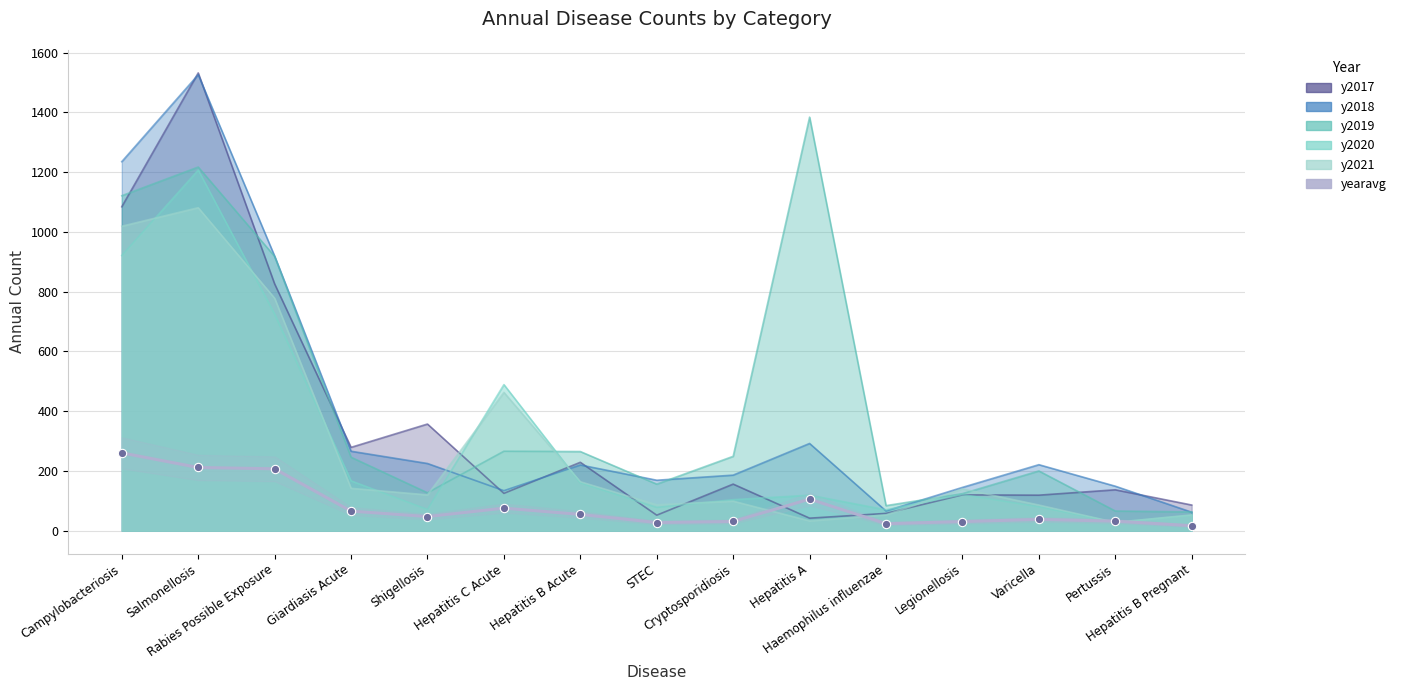

What is the greatest value displayed?

260.4